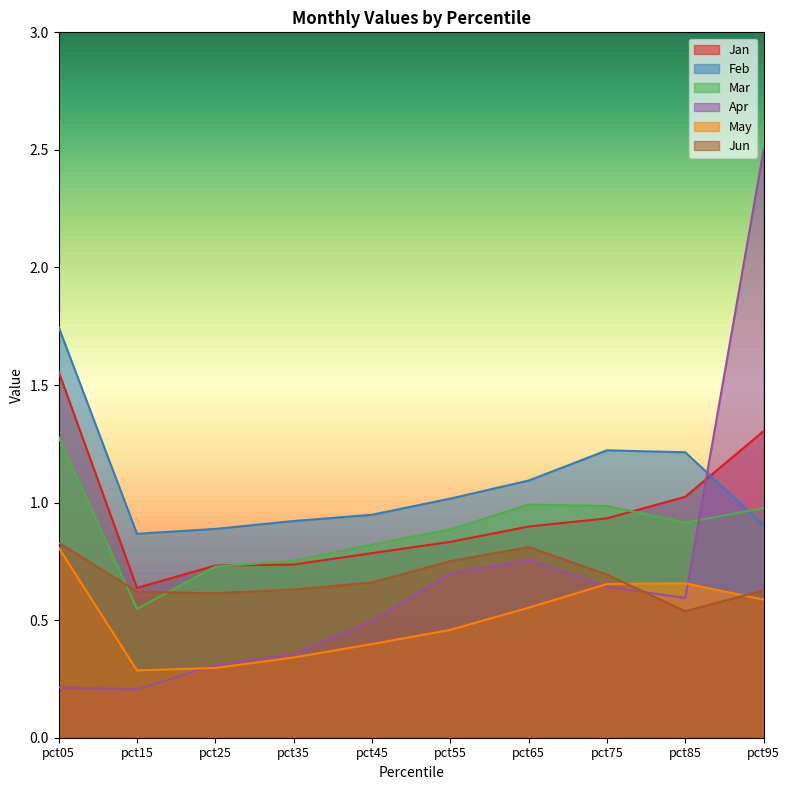

True or false: Mar has a value of 0.6 at pct65.

False